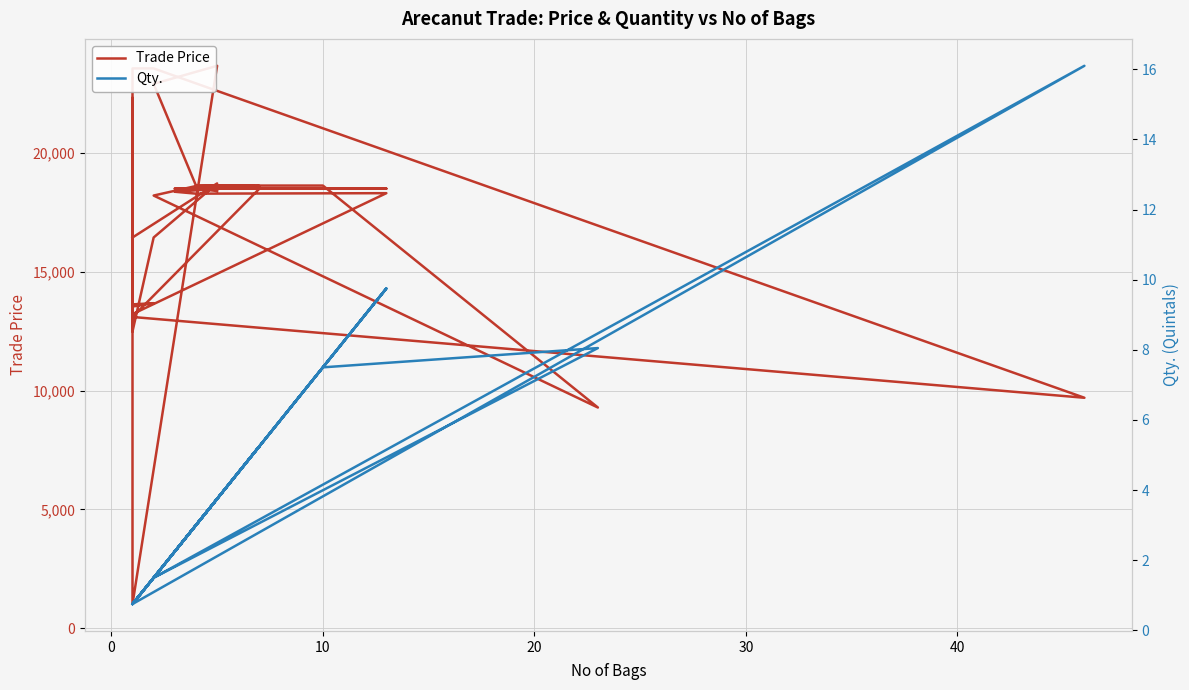

Reading left to right, what are all the values shown in this chart?

Trade Price: 16444.0	18719.0	16444.0	16444.0	12489.0	22319.0	13469.0	13509.0	13569.0	13609.0	13629.0	13679.0	13539.0	13539.0	1019.0	23669.0	22909.0	18629.0	18629.0	9289.0	18209.0	18609.0	18629.0	18609.0	18369.0	18289.0	18309.0	13219.0	13619.0	13569.0	23559.0	23559.0	23559.0	9699.0	13099.0	18499.0	18499.0	18499.0	18499.0	18399.0
Qty.: 0.8	3.8	1.5	1.5	0.8	0.8	0.8	0.8	0.8	0.8	0.8	1.5	0.8	0.8	0.8	3.8	1.5	3.0	7.5	8.1	1.5	3.0	4.5	5.2	2.2	3.0	9.8	0.8	0.8	0.8	0.8	1.5	1.5	16.1	0.8	5.2	2.2	9.8	3.0	3.8